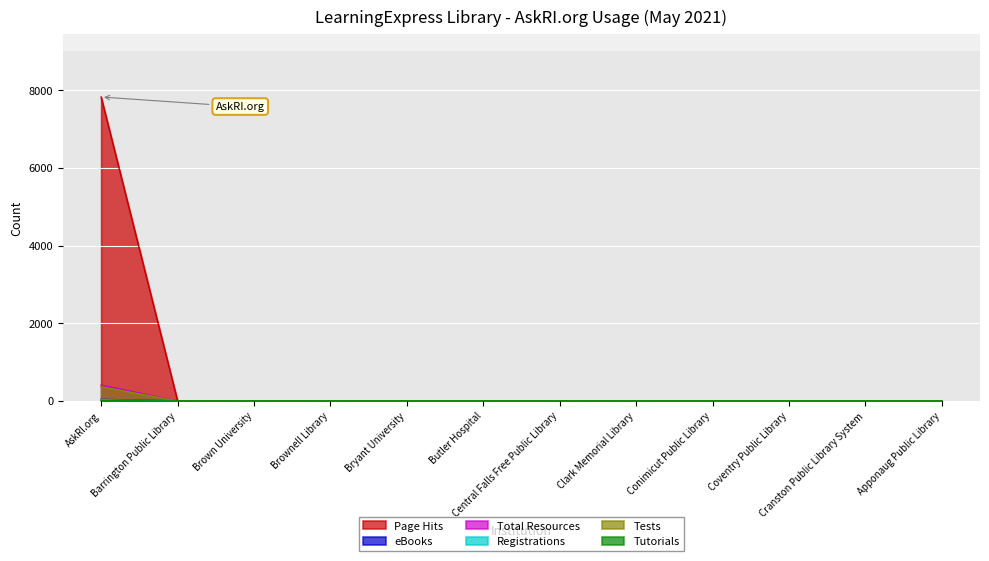

The Tests series shows -11 at Coventry Public Library. True or false?

False